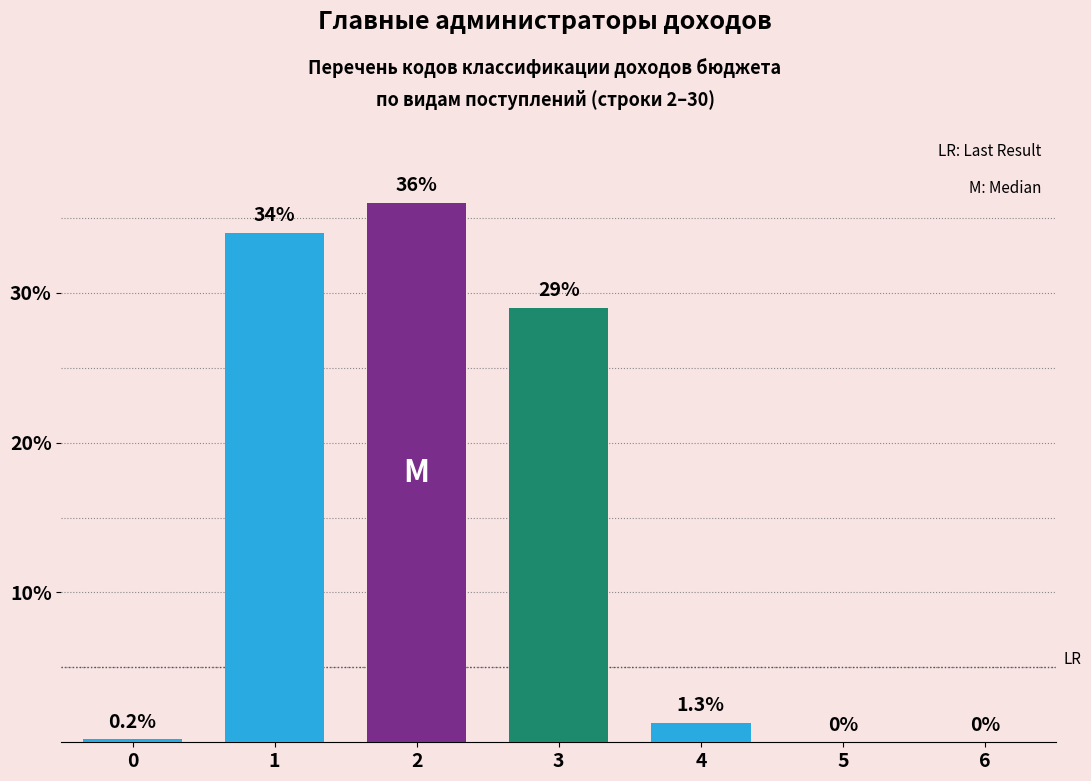

Reading left to right, extract all data points from this chart.

0.2	34.0	36.0	29.0	1.3	0.0	0.0